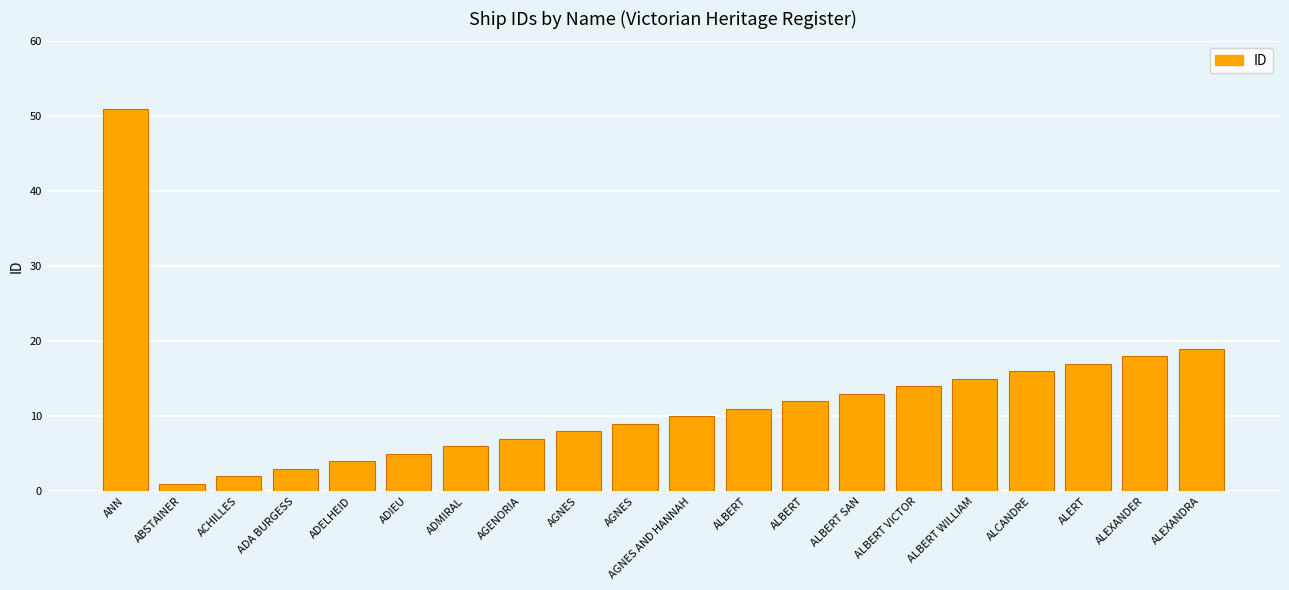

Which has a higher value, ADA BURGESS or ALBERT WILLIAM?

ALBERT WILLIAM